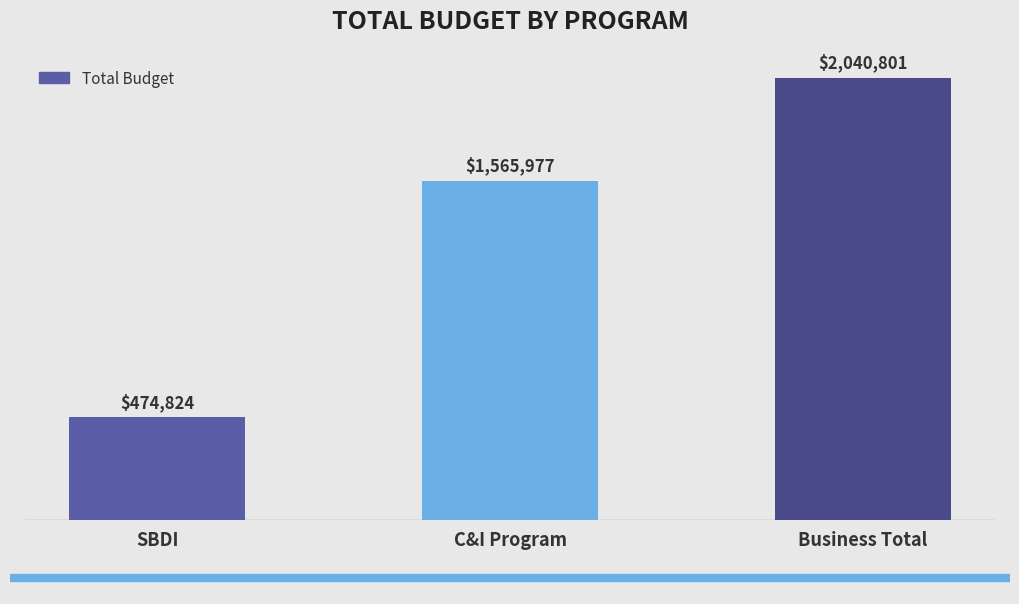

What is the sum of all values?

4081602